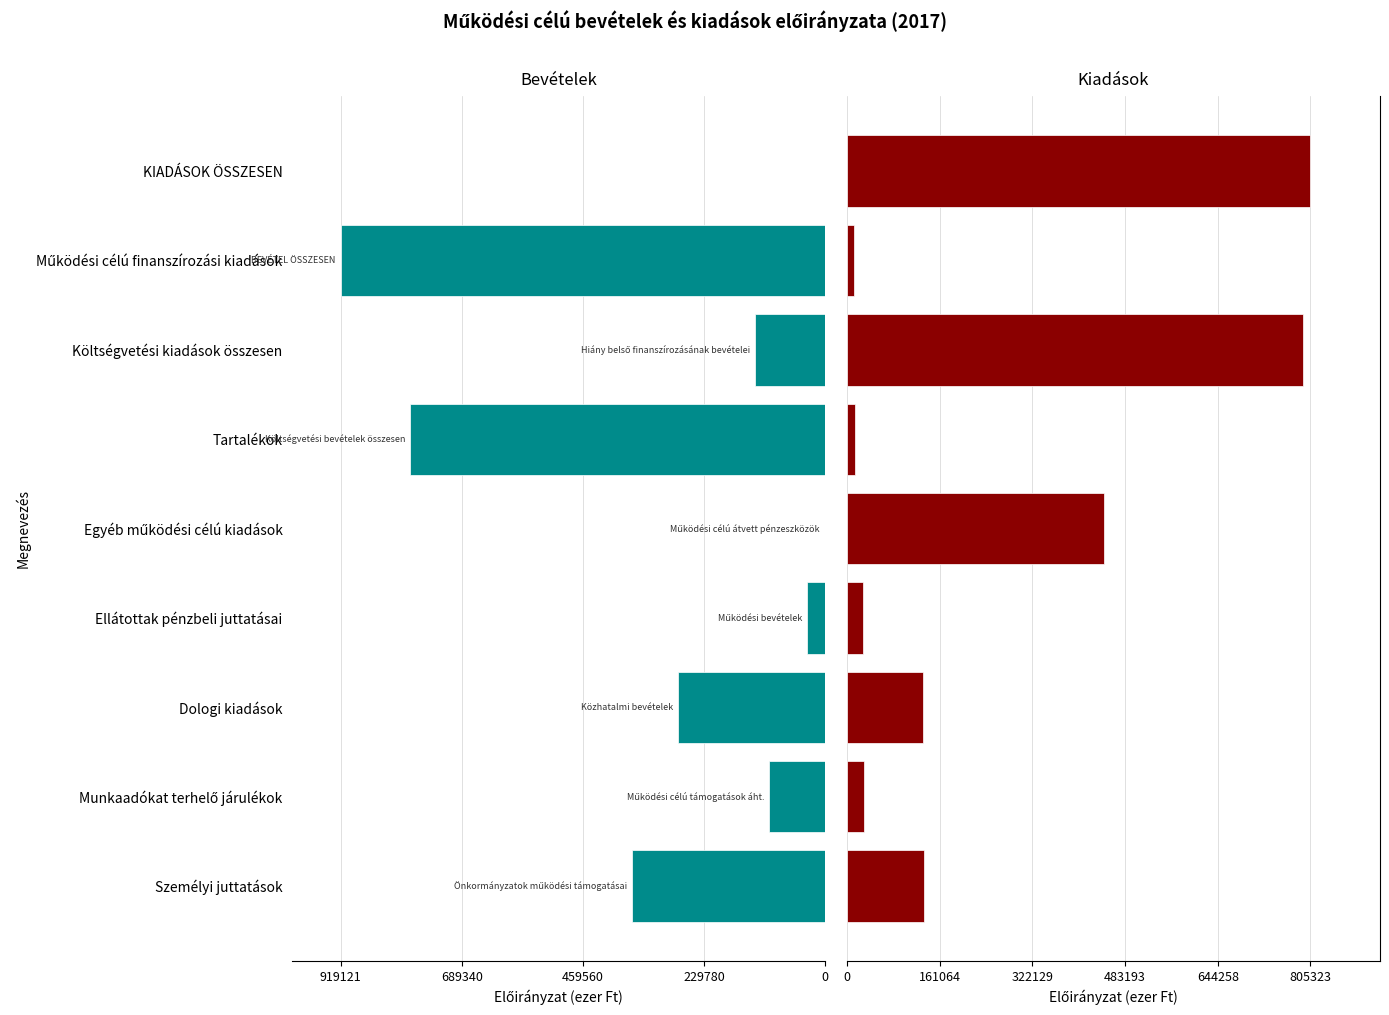

What is the value of the Bevételek bar at the 3rd from the left?

-279210